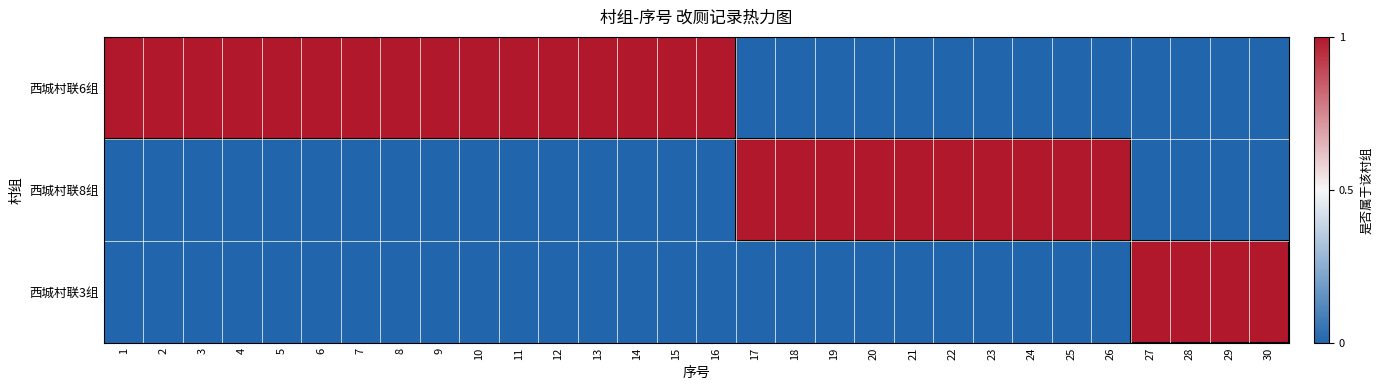

At 23, list the series in order from smallest to largest.

西城村联6组, 西城村联3组, 西城村联8组